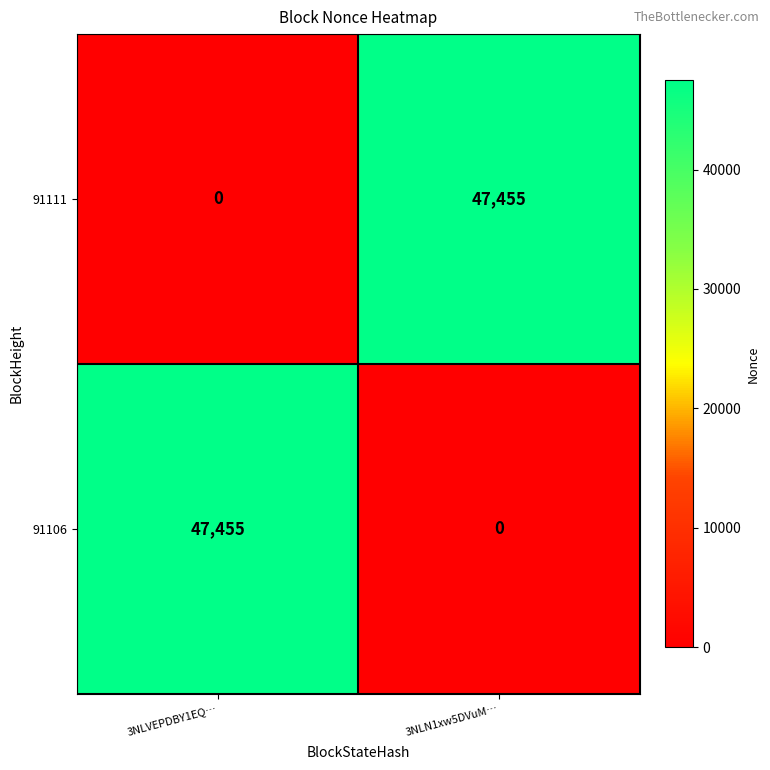

Reading right to left, extract all data points from this chart.

91111: 3NLN1xw5DVuM…=47455	3NLVEPDBY1EQ…=0
91106: 3NLN1xw5DVuM…=0	3NLVEPDBY1EQ…=47455